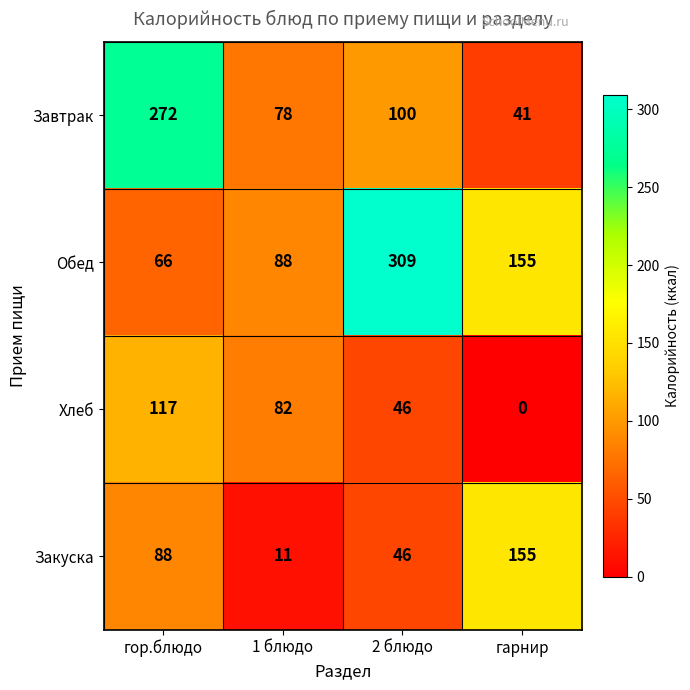

At which category is the sum across all series the highest?

гор.блюдо